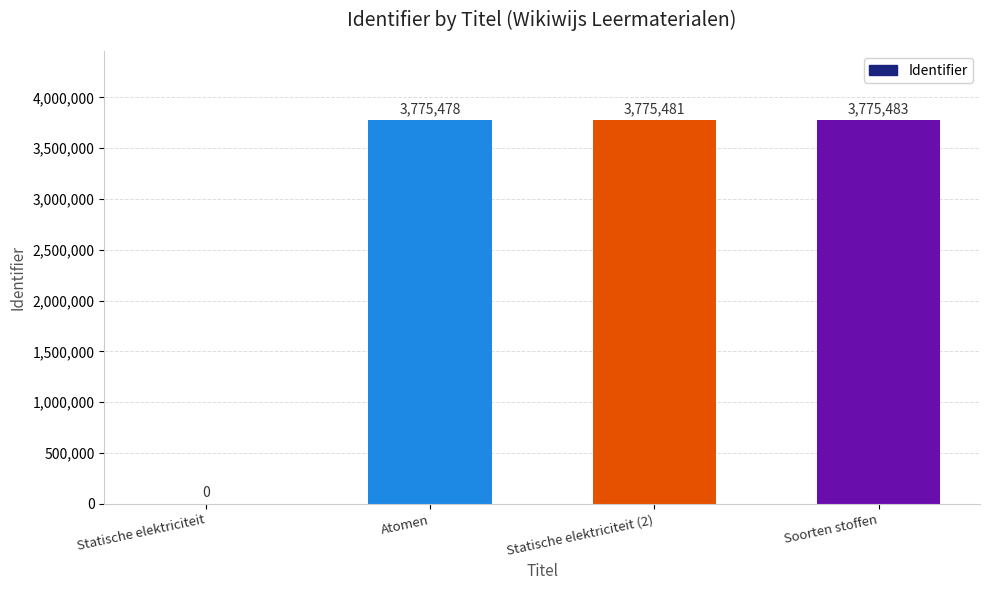

At which label is the value closest to 1887741?

Atomen